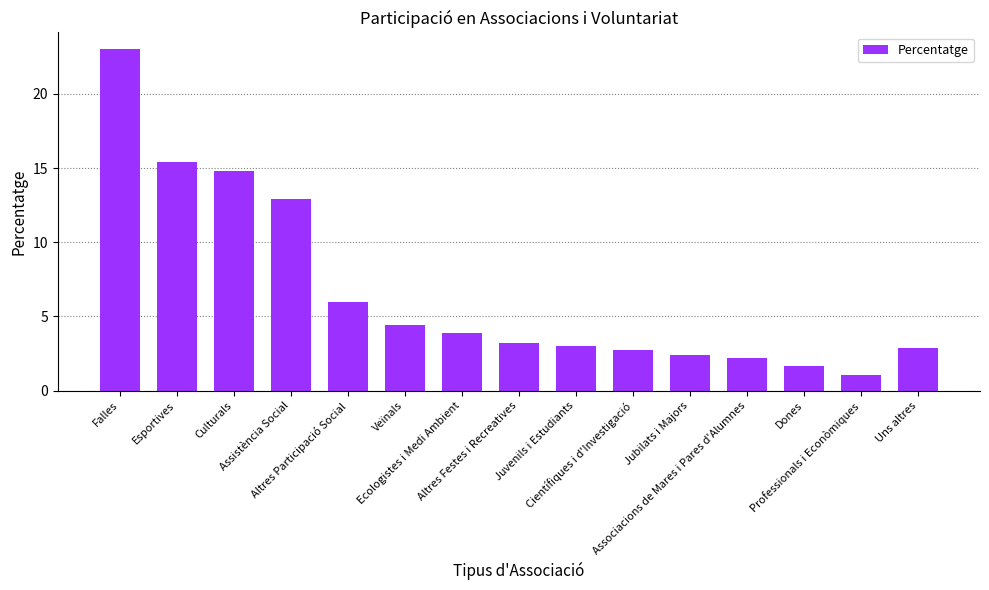

Reading right to left, transcribe all the data shown in this chart.

Uns altres=2.9	Professionals i Econòmiques=1.1	Dones=1.7	Associacions de Mares i Pares d'Alumnes=2.2	Jubilats i Majors=2.4	Científiques i d'Investigació=2.7	Juvenils i Estudiants=3.0	Altres Festes i Recreatives=3.2	Ecologistes i Medi Ambient=3.9	Veïnals=4.4	Altres Participació Social=6.0	Assistència Social=12.9	Culturals=14.8	Esportives=15.4	Falles=23.0